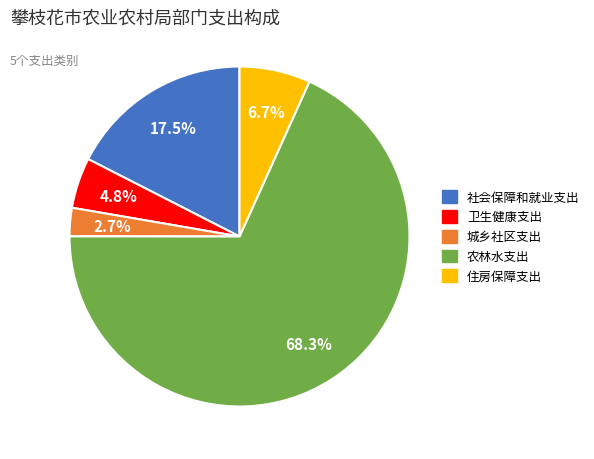

Which slice represents more than half of the pie?

农林水支出